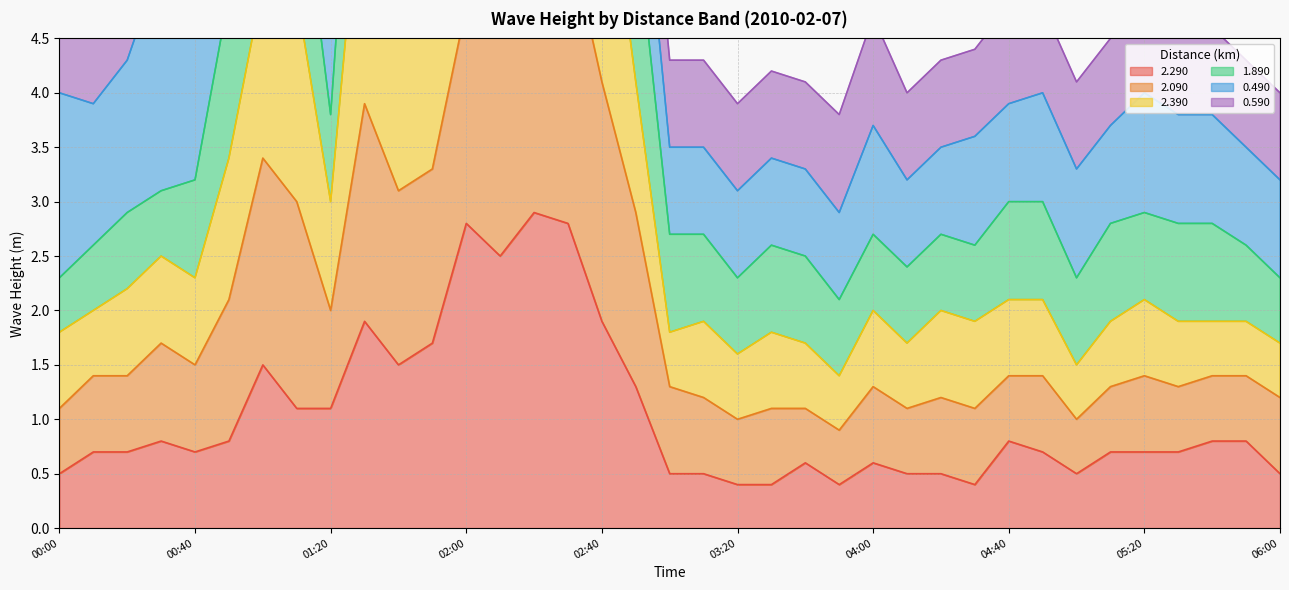

What is the minimum value for 2.290?

0.4